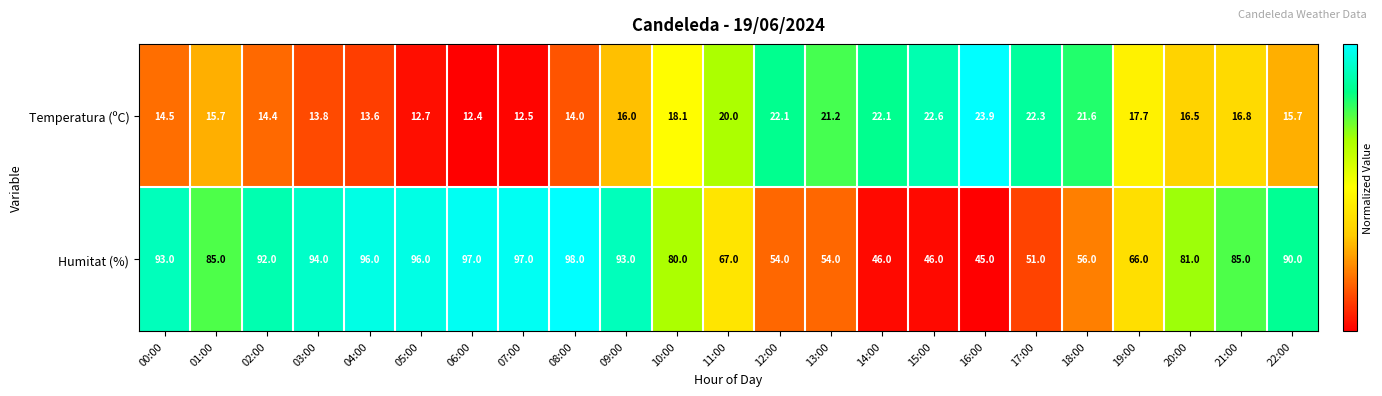

What is the smallest value displayed?

12.4